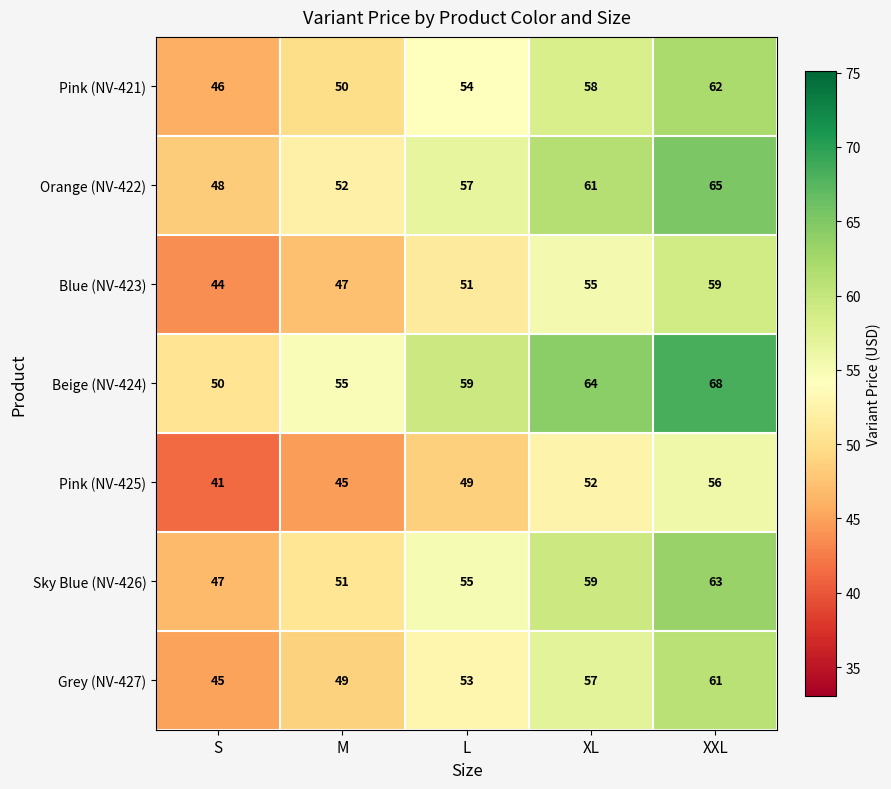

What is the total value across all series at XXL?

434